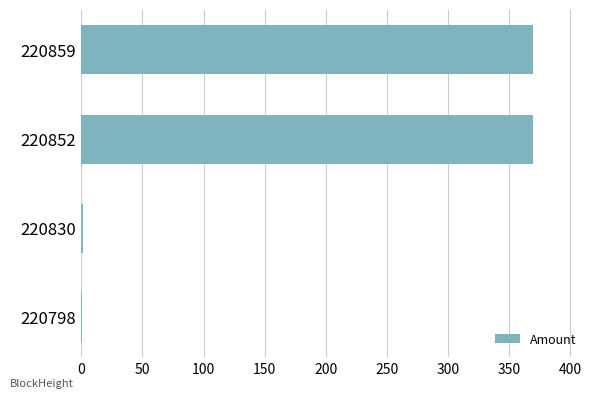

True or false: the data shows 150.1 at 220852.

False